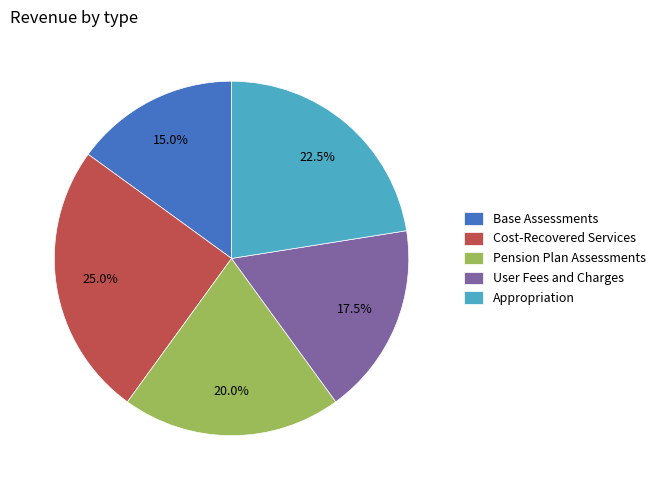

What portion of the pie excludes Pension Plan Assessments?

80.0%